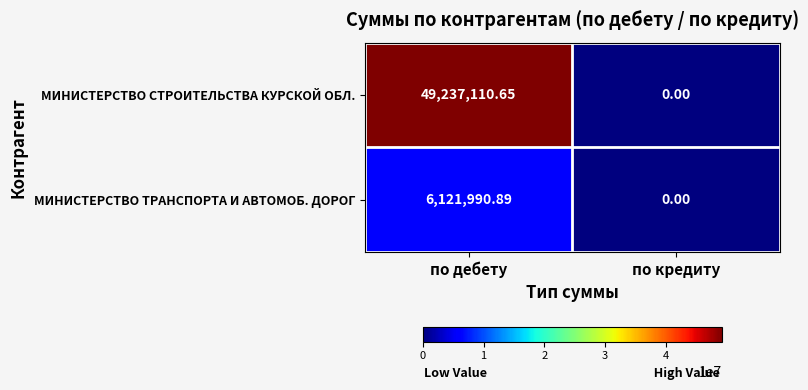

Which series has the widest spread of values?

МИНИСТЕРСТВО СТРОИТЕЛЬСТВА КУРСКОЙ ОБЛ.